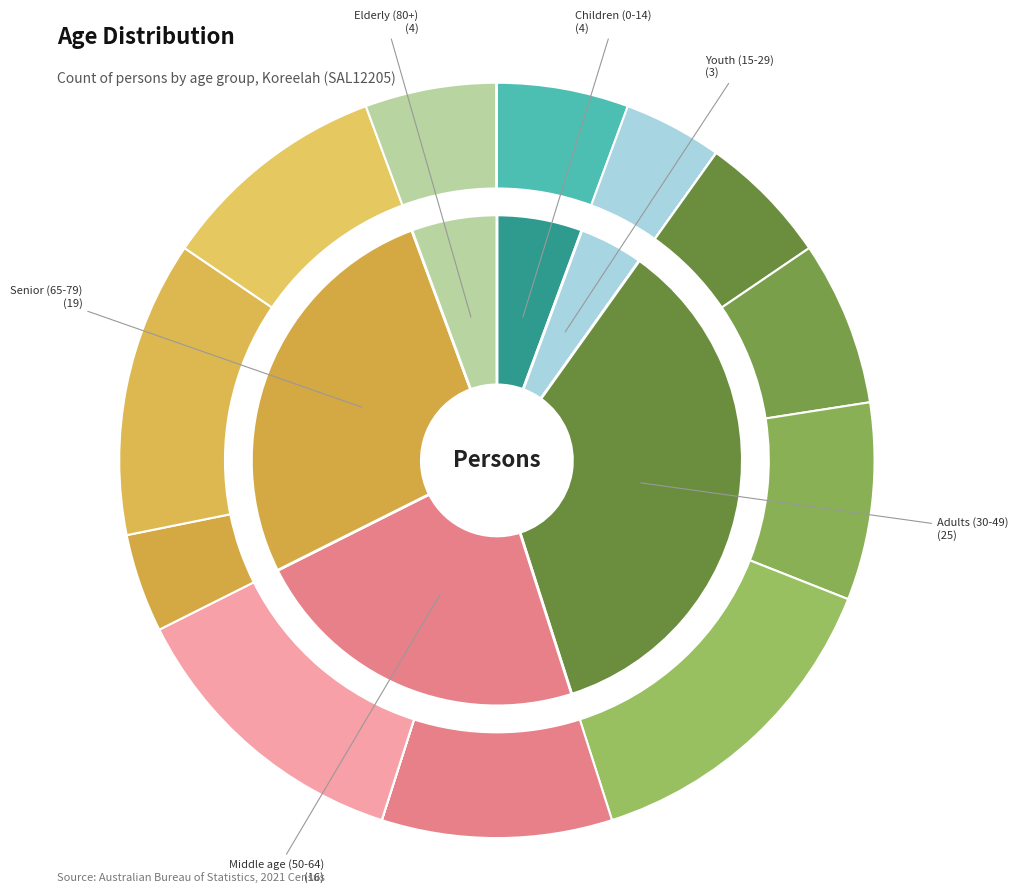

What is the change in value from 55-59 years to 75-79 years?

+7